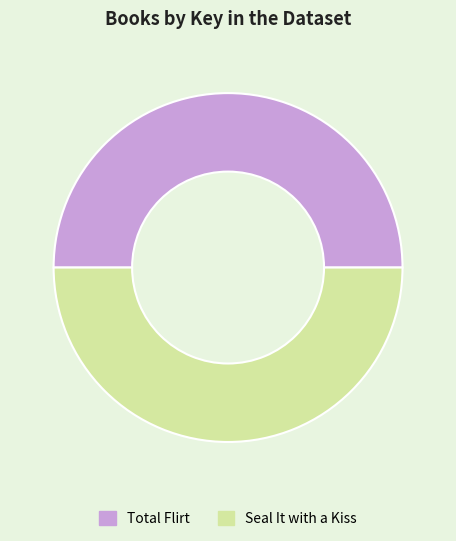

True or false: Seal It with a Kiss accounts for 35% of the total.

False